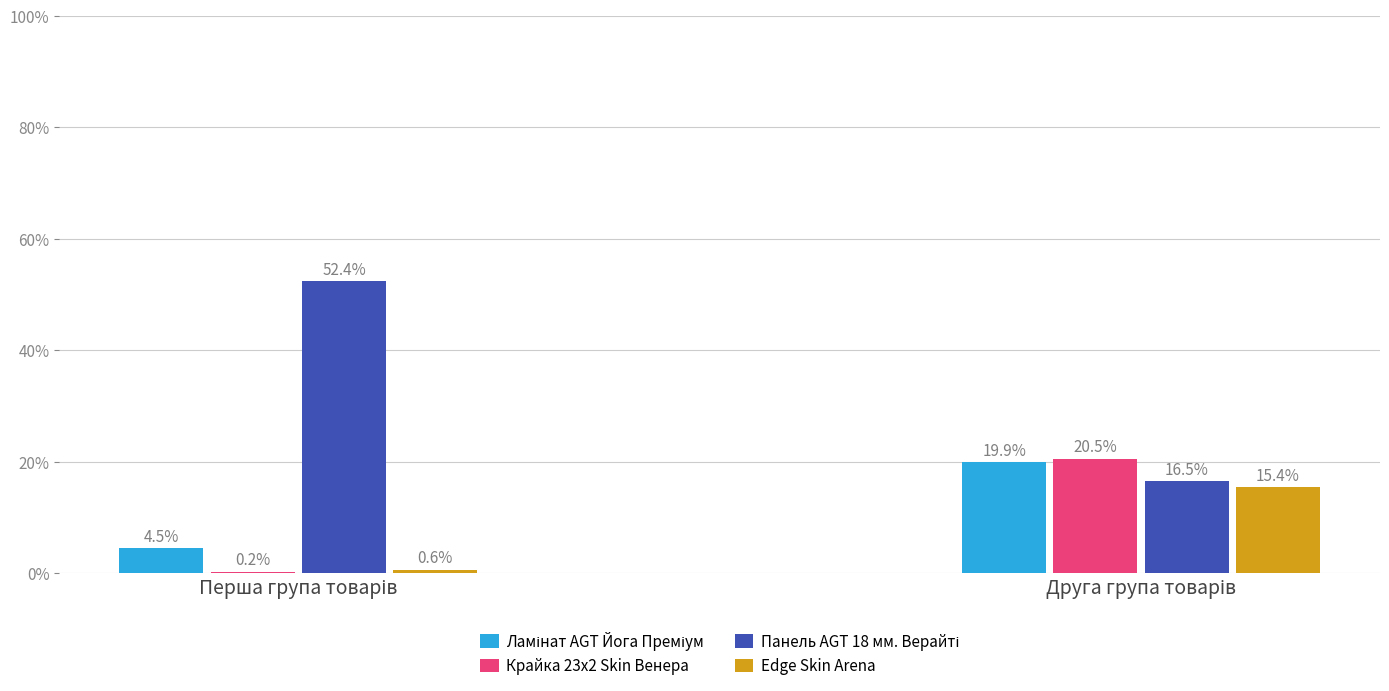

What is the maximum value for Edge Skin Arena?

15.4